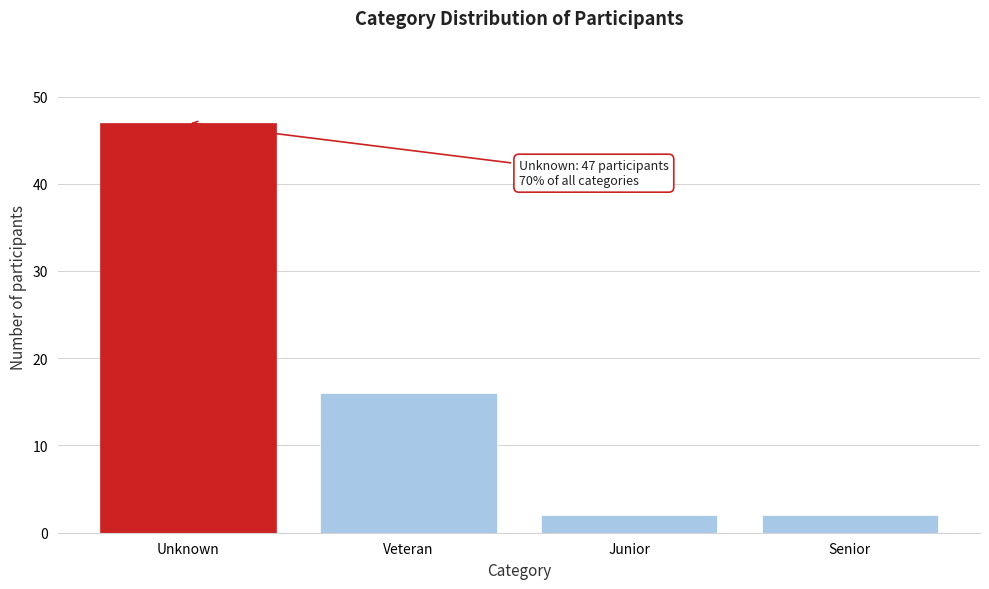

Reading left to right, what are all the values shown in this chart?

47	16	2	2